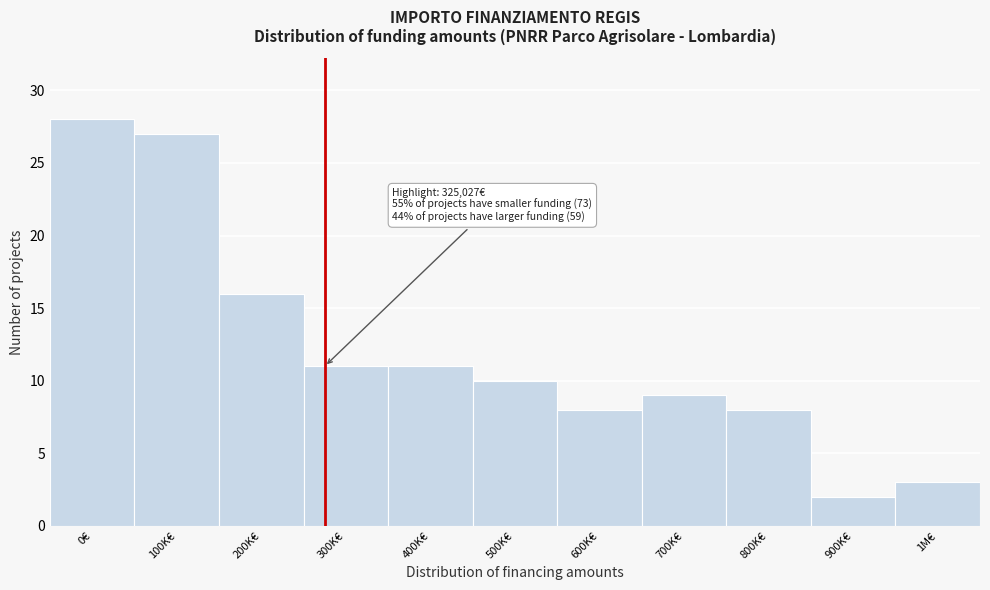

Reading left to right, transcribe all the data shown in this chart.

0€=28	100K€=27	200K€=16	300K€=11	400K€=11	500K€=10	600K€=8	700K€=9	800K€=8	900K€=2	1M€=3